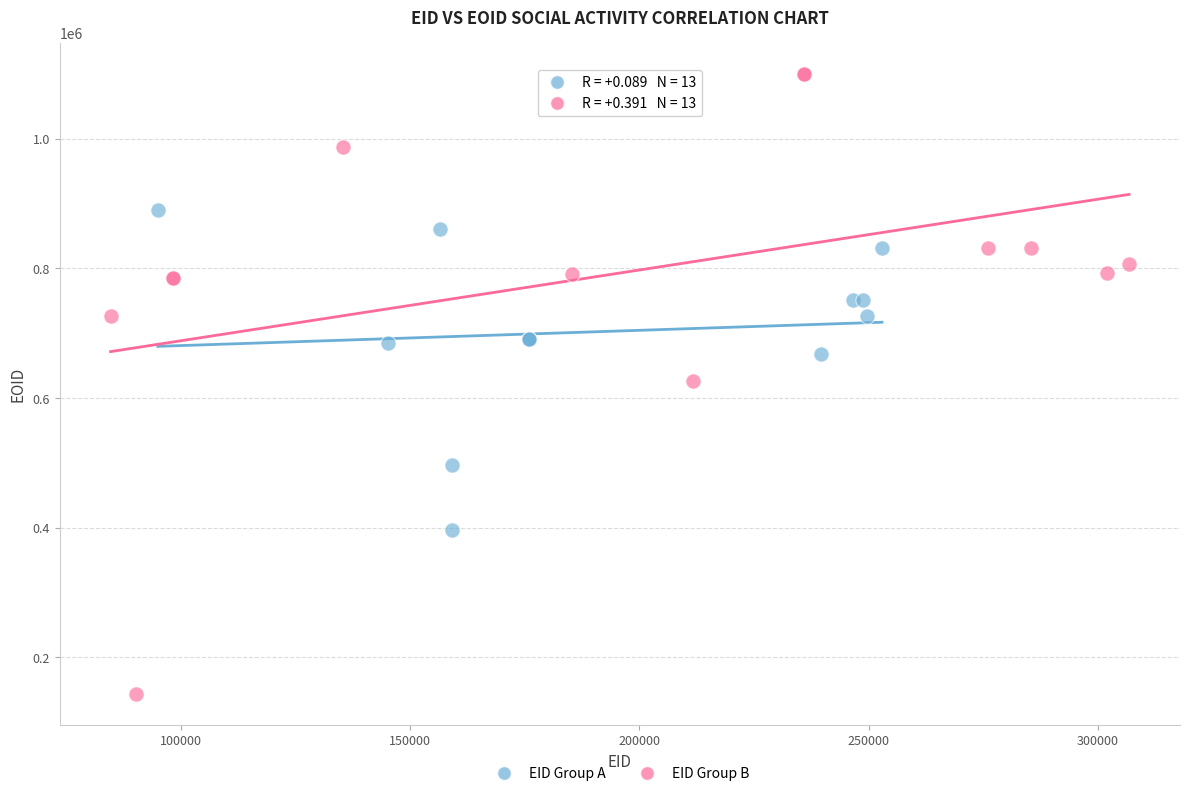

Which series has the largest Y range (max minus min)?

EID Group B